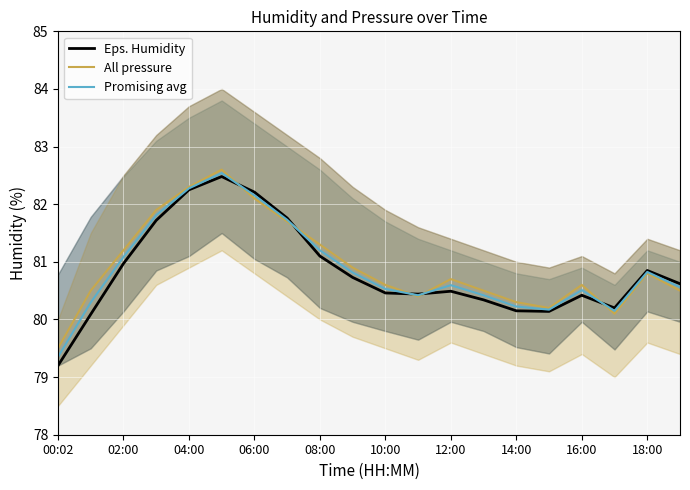

Is it true that Promising avg equals 80.5 at 10:00?

True